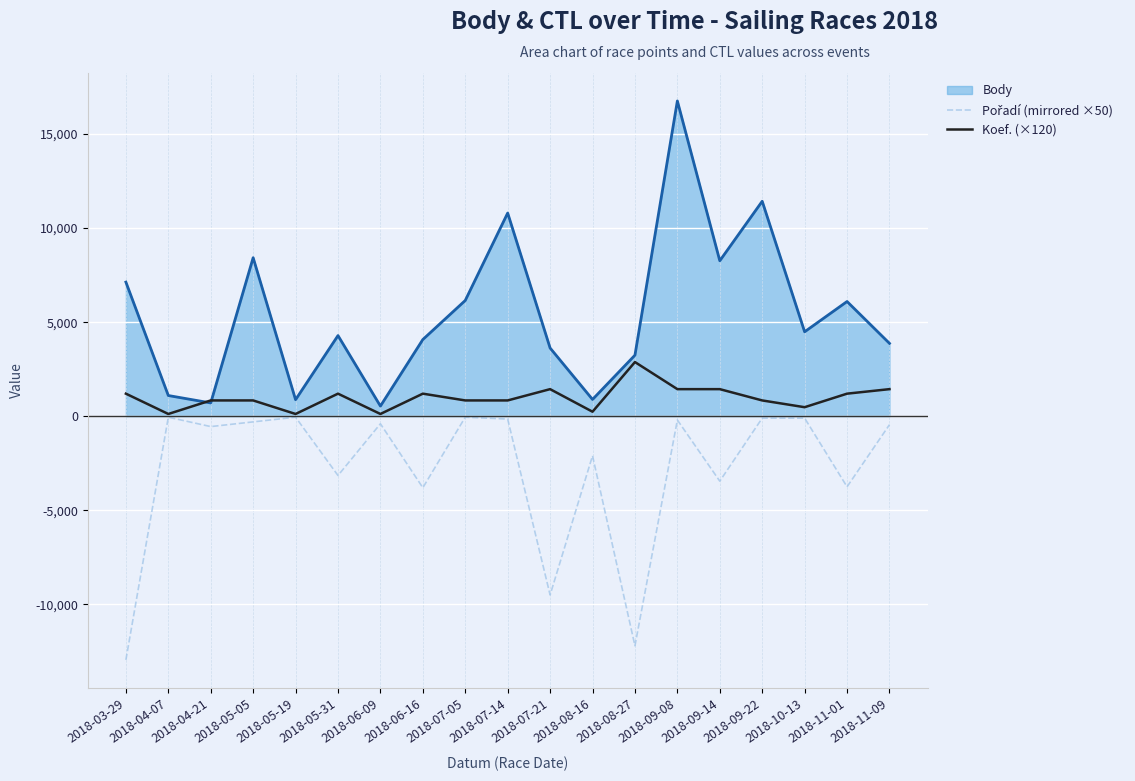

How many lines are shown in the chart?

3